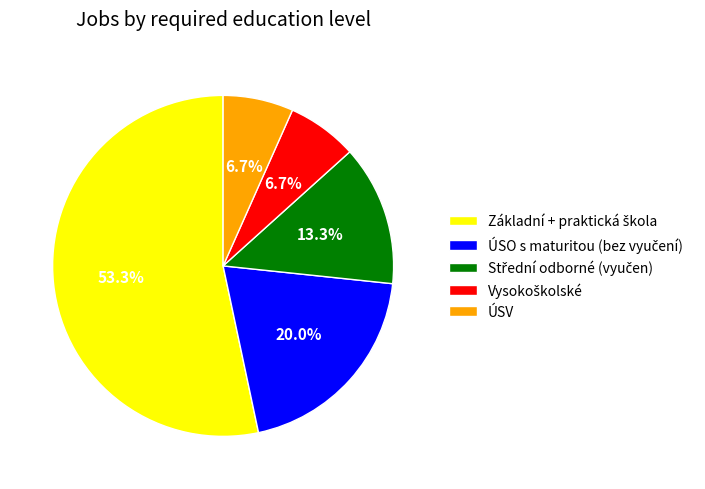

How many slices are in this pie chart?

5